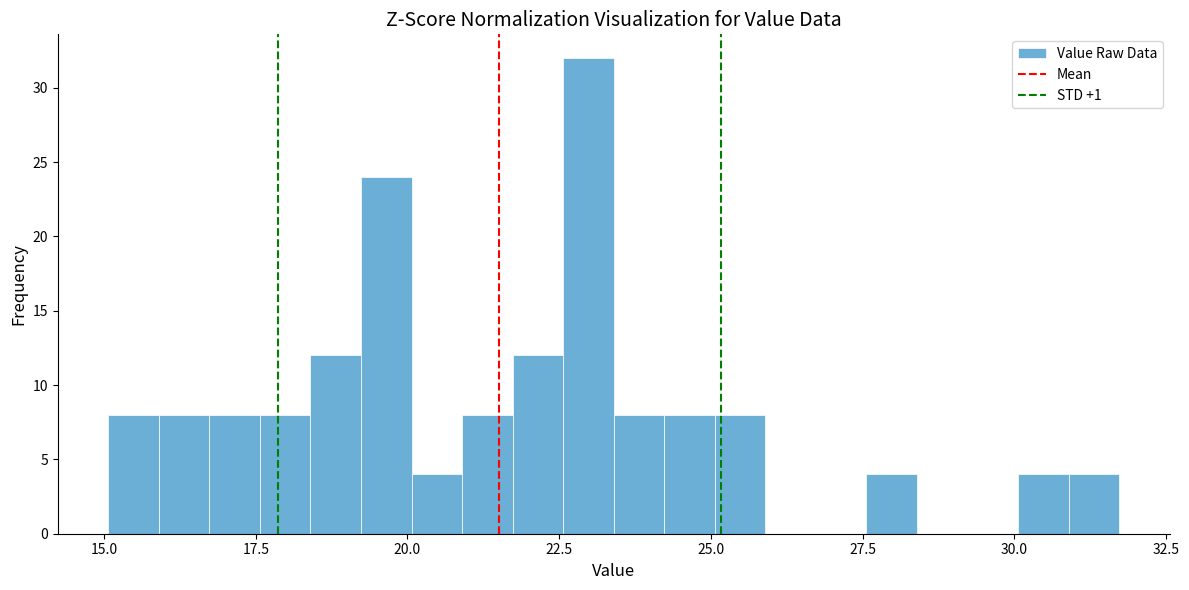

Around what value on the x-axis is the tallest bar? Give the approximate position of its centre, as read against the axis.

23.0